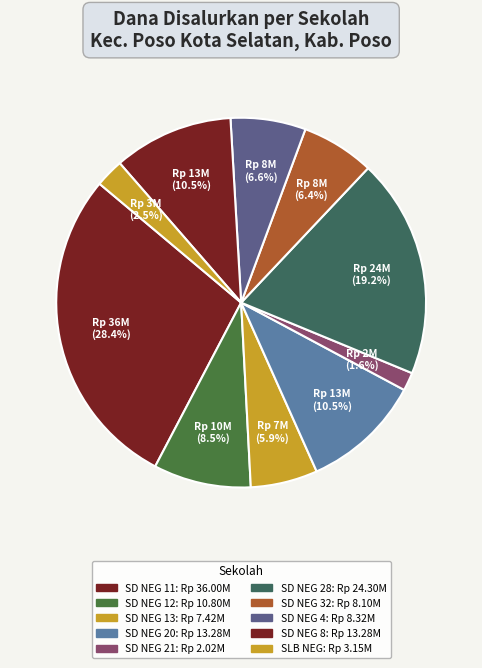

How many slices are in this pie chart?

10